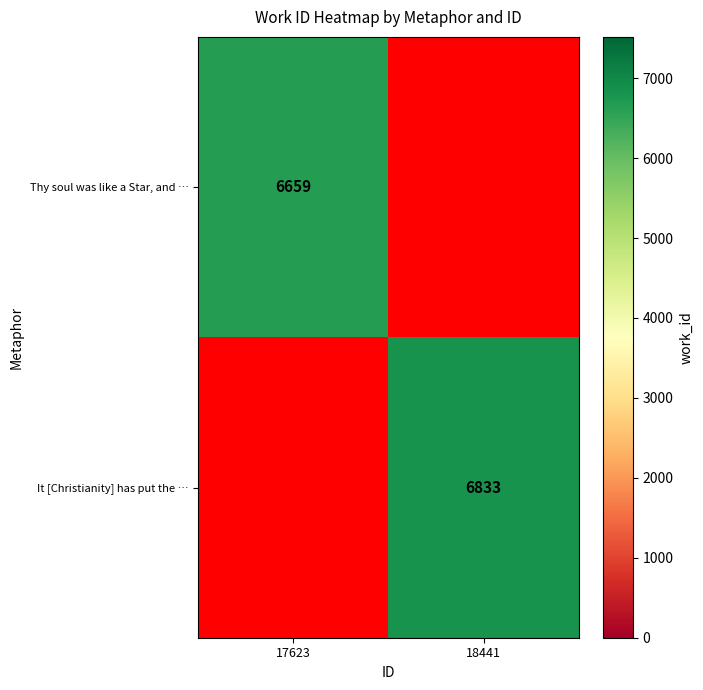

How many categories are shown in the chart?

2